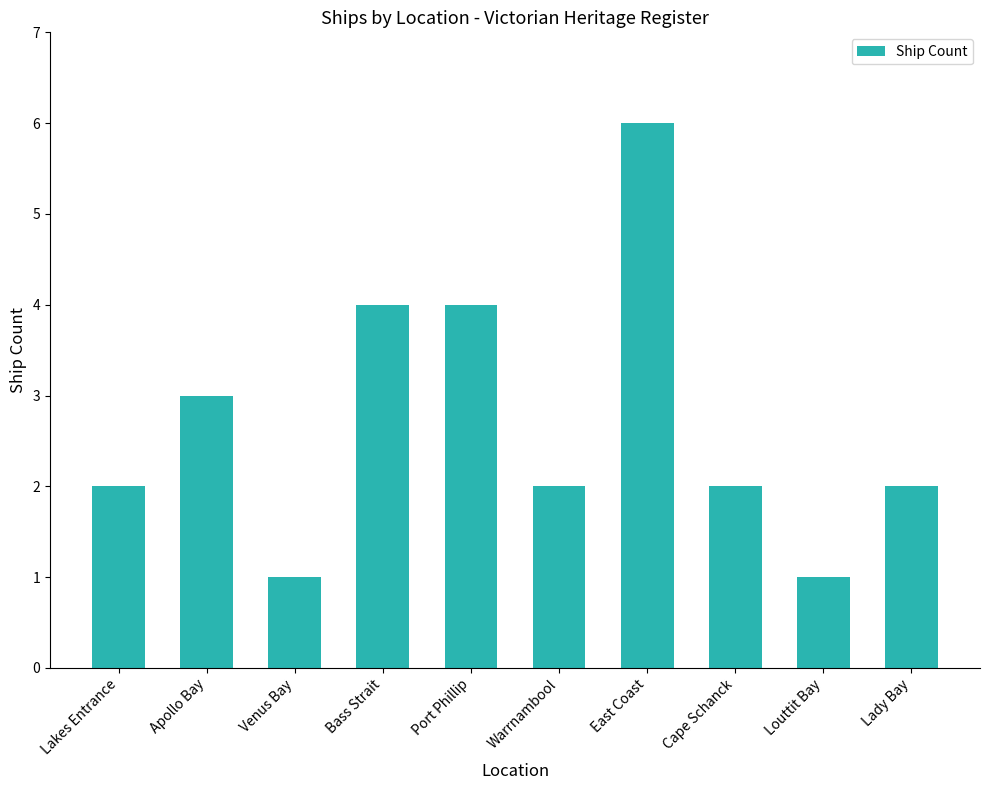

What position from the right is Cape Schanck?

3